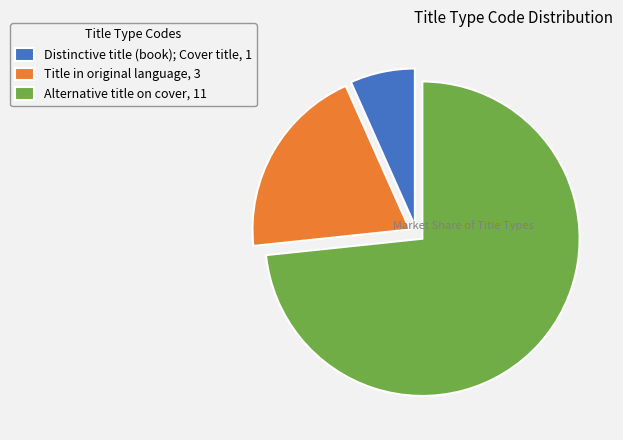

Which slice is the largest?

Alternative title on cover